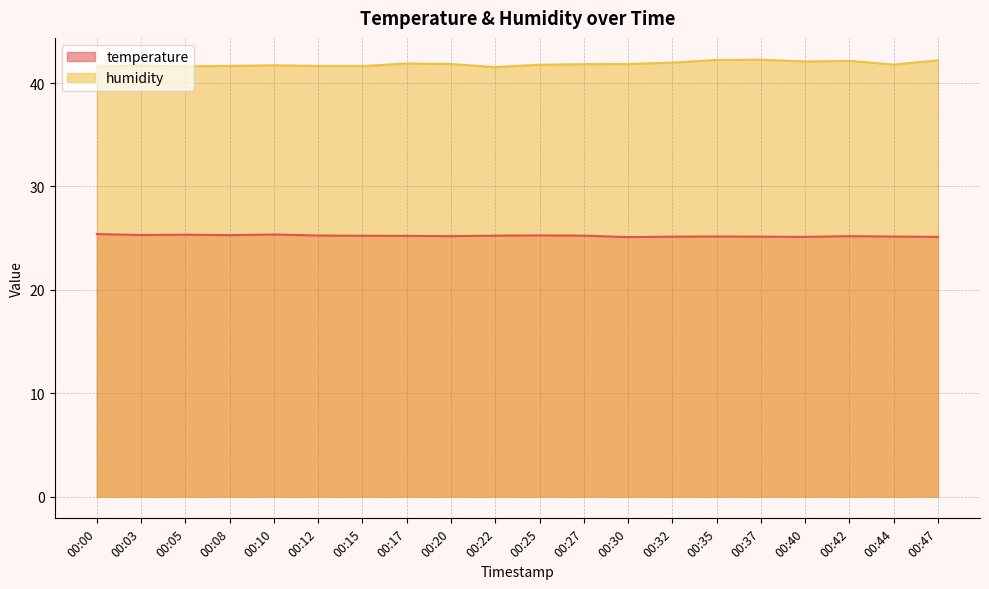

Reading left to right, what are all the values shown in this chart?

temperature: 25.4	25.3	25.3	25.3	25.4	25.2	25.2	25.2	25.2	25.2	25.3	25.2	25.1	25.1	25.2	25.1	25.1	25.2	25.1	25.1
humidity: 41.6	41.7	41.6	41.7	41.7	41.6	41.6	41.9	41.8	41.5	41.8	41.8	41.8	42.0	42.2	42.3	42.1	42.1	41.8	42.2